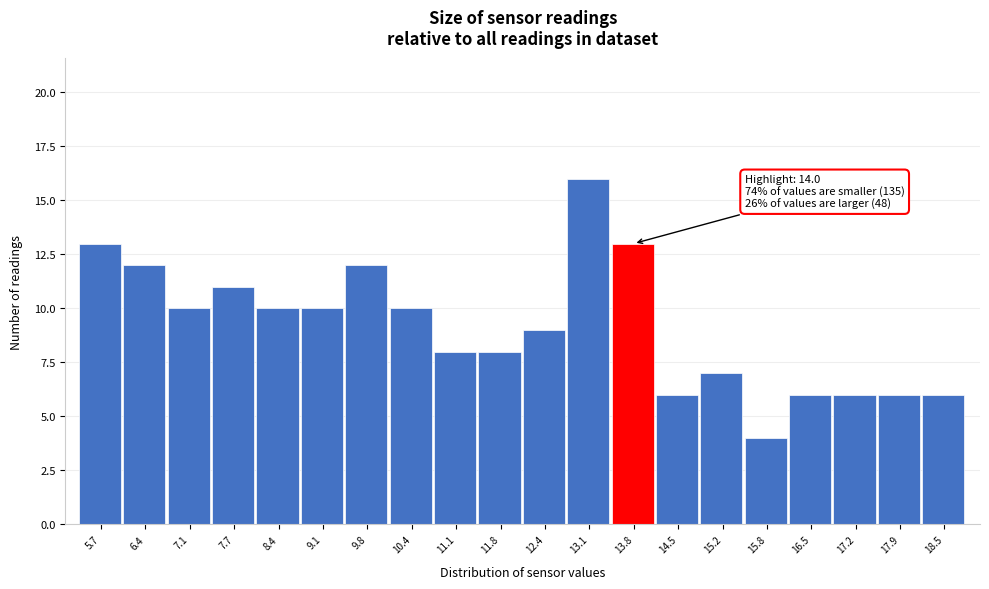

Reading left to right, list all the values displayed in this chart.

5.7=13	6.4=12	7.1=10	7.7=11	8.4=10	9.1=10	9.8=12	10.4=10	11.1=8	11.8=8	12.4=9	13.1=16	13.8=13	14.5=6	15.2=7	15.8=4	16.5=6	17.2=6	17.9=6	18.5=6